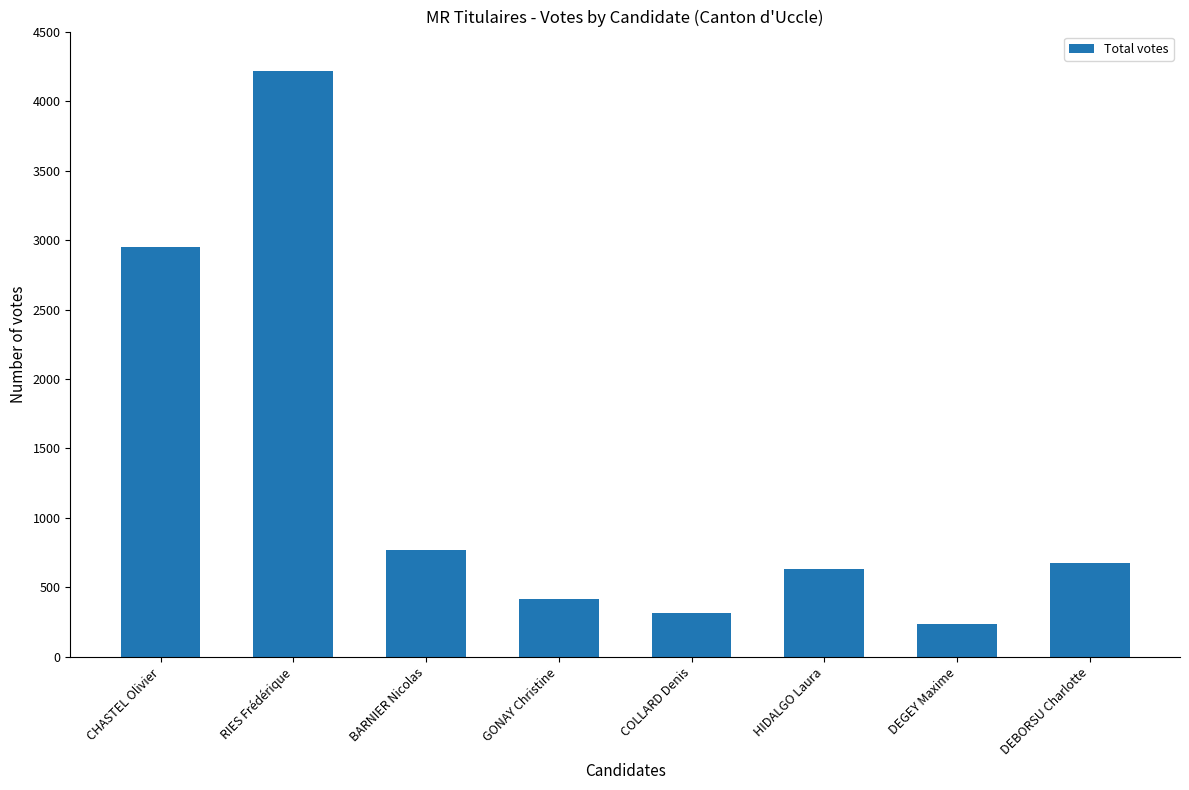

Is it true that the value at GONAY Christine is 623?

False